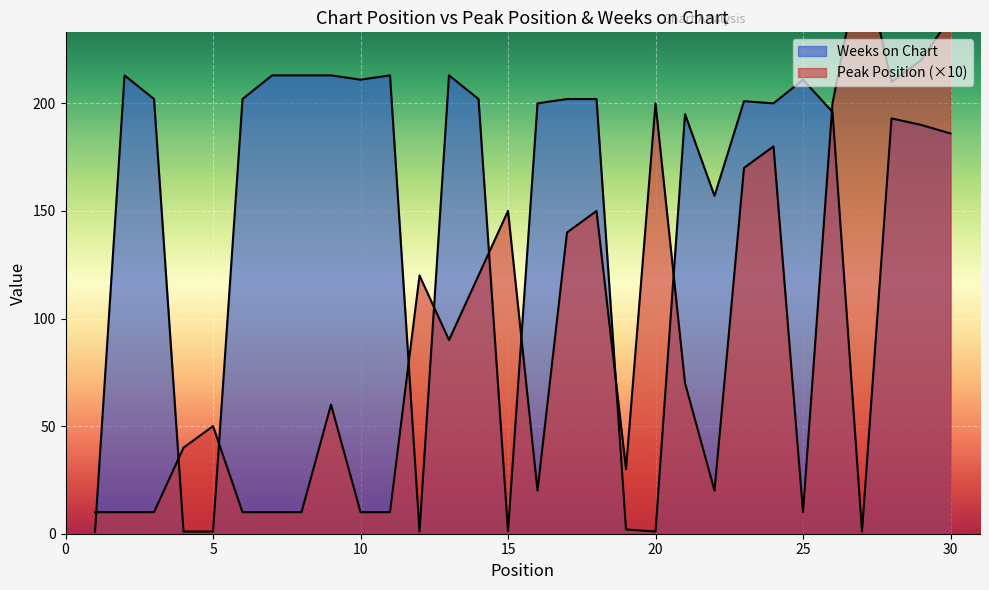

What is the average value of the Peak Position series?

95